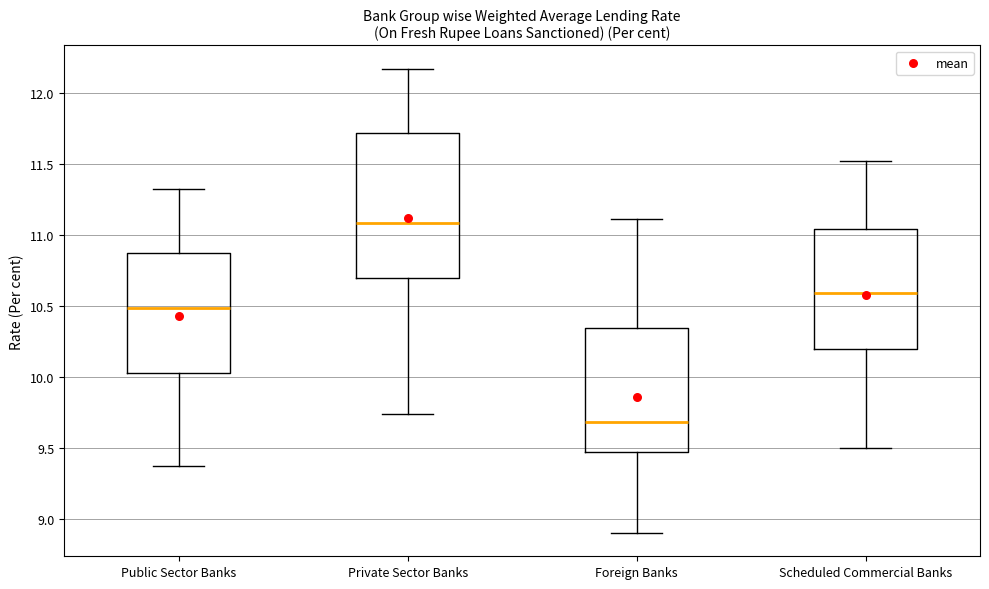

Where does the lower whisker of the box for Public Sector Banks end on the y-axis? The values are not printed on the chart, so give them approximately, as read against the axis.

9.35